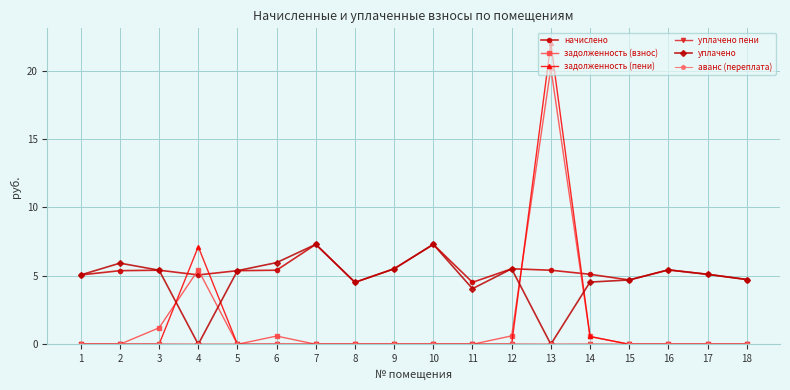

Which series ends up on top after the final intersection of задолженность (пени) and уплачено?

уплачено